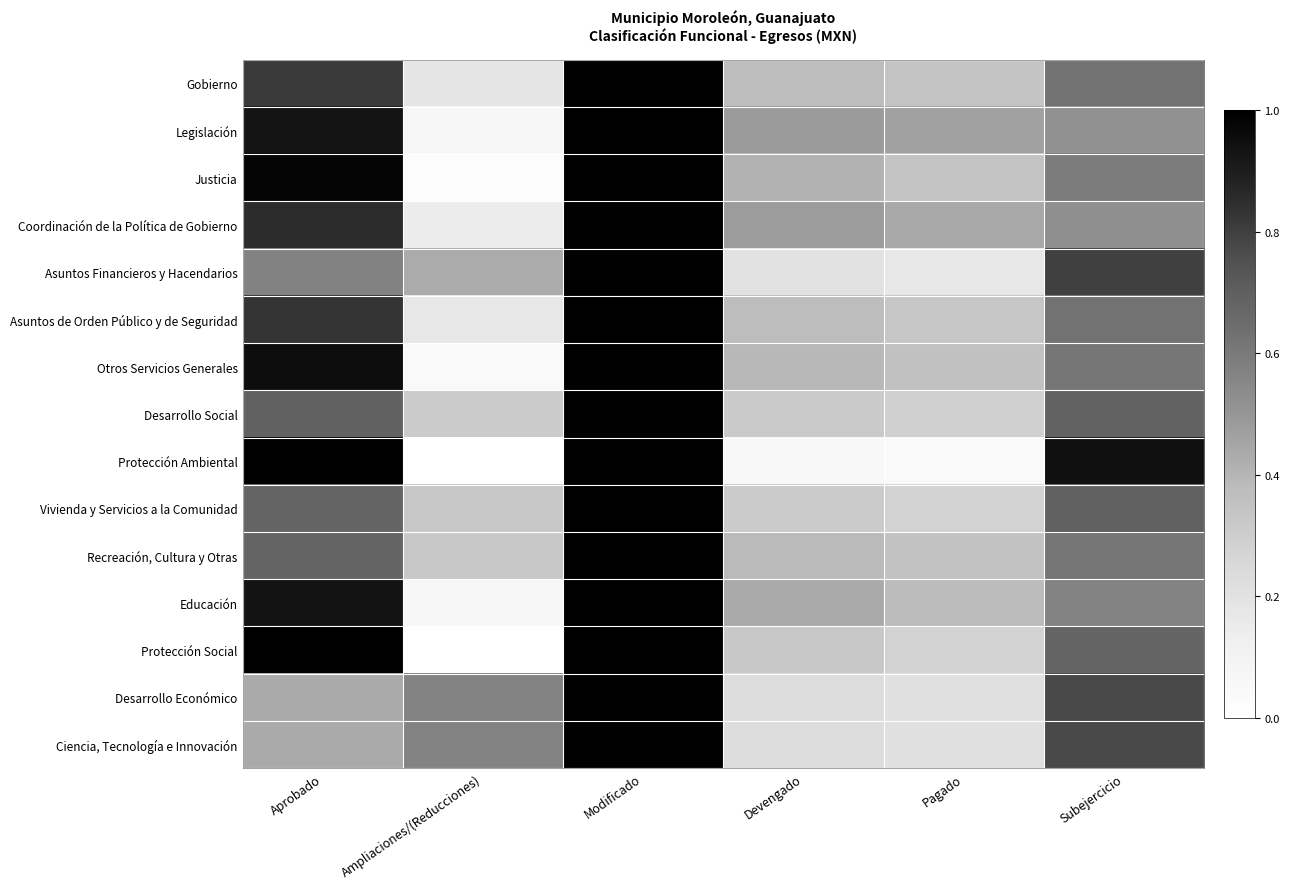

Reading right to left, list all the values displayed in this chart.

Gobierno: Subejercicio=0.6	Pagado=0.3	Devengado=0.4	Modificado=1.0	Ampliaciones/(Reducciones)=0.2	Aprobado=0.8
Legislación: Subejercicio=0.5	Pagado=0.5	Devengado=0.5	Modificado=1.0	Ampliaciones/(Reducciones)=0.1	Aprobado=0.9
Justicia: Subejercicio=0.6	Pagado=0.3	Devengado=0.4	Modificado=1.0	Ampliaciones/(Reducciones)=0.0	Aprobado=1.0
Coordinación de la Política de Gobierno: Subejercicio=0.5	Pagado=0.4	Devengado=0.5	Modificado=1.0	Ampliaciones/(Reducciones)=0.1	Aprobado=0.9
Asuntos Financieros y Hacendarios: Subejercicio=0.8	Pagado=0.2	Devengado=0.2	Modificado=1.0	Ampliaciones/(Reducciones)=0.4	Aprobado=0.6
Asuntos de Orden Público y de Seguridad: Subejercicio=0.6	Pagado=0.3	Devengado=0.4	Modificado=1.0	Ampliaciones/(Reducciones)=0.2	Aprobado=0.8
Otros Servicios Generales: Subejercicio=0.6	Pagado=0.4	Devengado=0.4	Modificado=1.0	Ampliaciones/(Reducciones)=0.1	Aprobado=0.9
Desarrollo Social: Subejercicio=0.7	Pagado=0.3	Devengado=0.3	Modificado=1.0	Ampliaciones/(Reducciones)=0.3	Aprobado=0.7
Protección Ambiental: Subejercicio=0.9	Pagado=0.0	Devengado=0.1	Modificado=1.0	Ampliaciones/(Reducciones)=0.0	Aprobado=1.0
Vivienda y Servicios a la Comunidad: Subejercicio=0.7	Pagado=0.3	Devengado=0.3	Modificado=1.0	Ampliaciones/(Reducciones)=0.3	Aprobado=0.7
Recreación, Cultura y Otras: Subejercicio=0.6	Pagado=0.4	Devengado=0.4	Modificado=1.0	Ampliaciones/(Reducciones)=0.3	Aprobado=0.7
Educación: Subejercicio=0.6	Pagado=0.4	Devengado=0.4	Modificado=1.0	Ampliaciones/(Reducciones)=0.1	Aprobado=0.9
Protección Social: Subejercicio=0.7	Pagado=0.3	Devengado=0.3	Modificado=1.0	Ampliaciones/(Reducciones)=0.0	Aprobado=1.0
Desarrollo Económico: Subejercicio=0.8	Pagado=0.2	Devengado=0.2	Modificado=1.0	Ampliaciones/(Reducciones)=0.6	Aprobado=0.4
Ciencia, Tecnología e Innovación: Subejercicio=0.8	Pagado=0.2	Devengado=0.2	Modificado=1.0	Ampliaciones/(Reducciones)=0.6	Aprobado=0.4